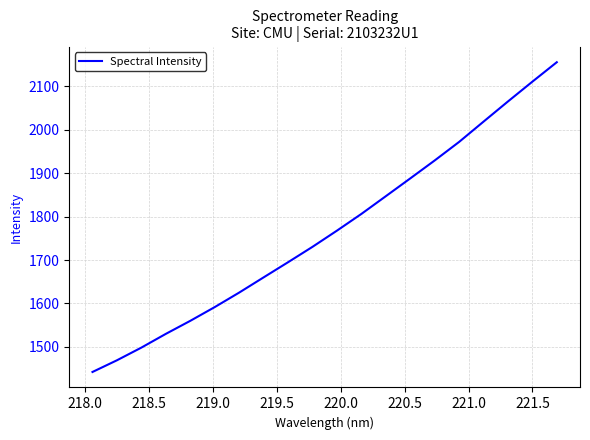

What is the minimum value shown in the chart?

1442.4